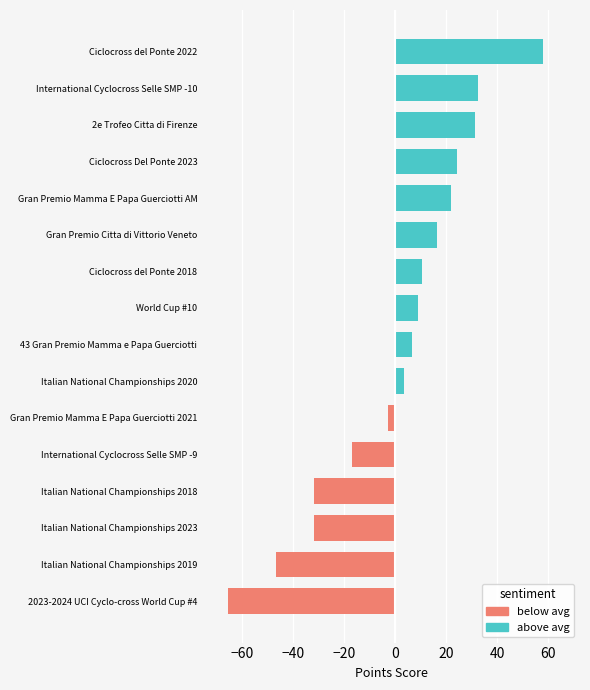

What is the change in value from Italian National Championships 2018 to World Cup #10?

+40.7